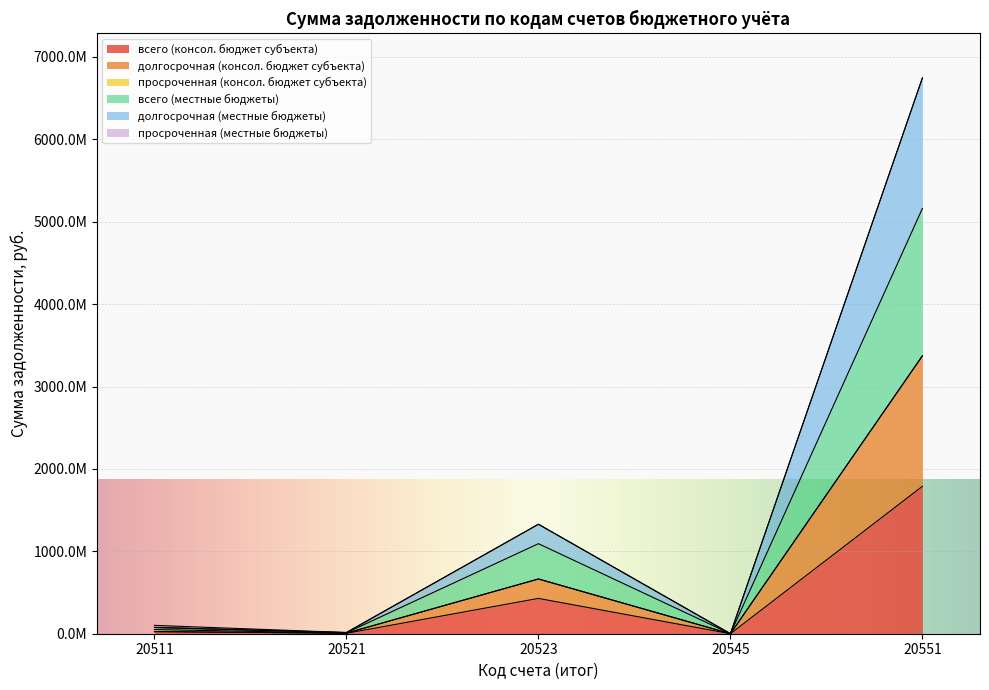

How many interior local valleys does the всего (местные бюджеты) series have?

2